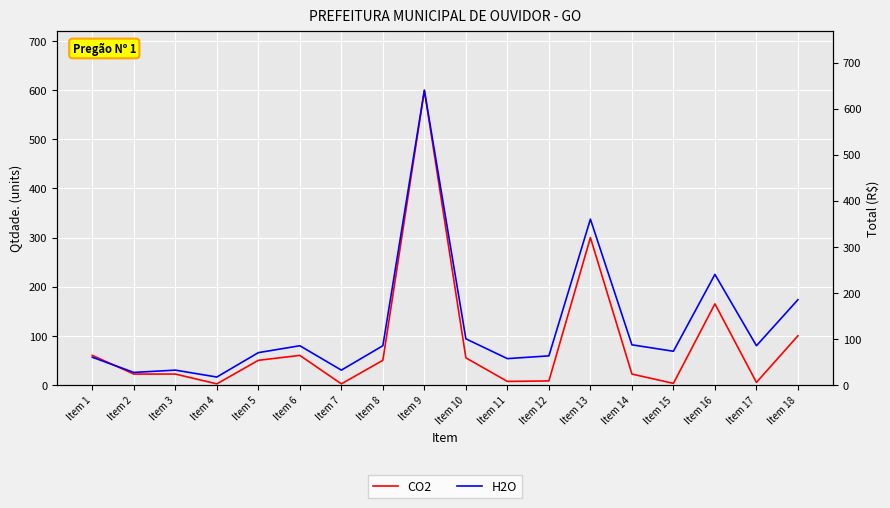

Rank the series at Item 3 from highest to lowest value.

H2O, CO2